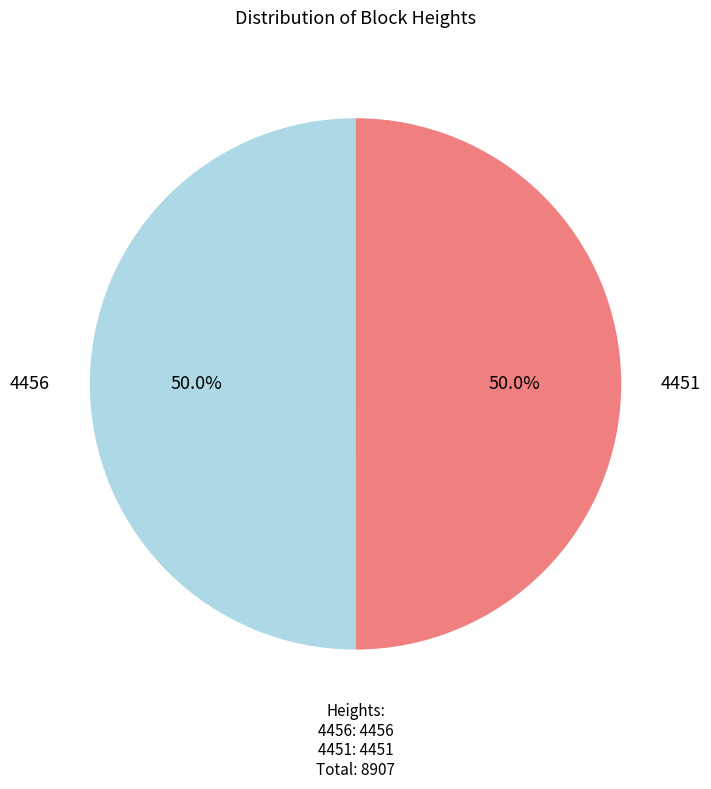

Is the sum of 4456 and 4451 greater than half?

Yes